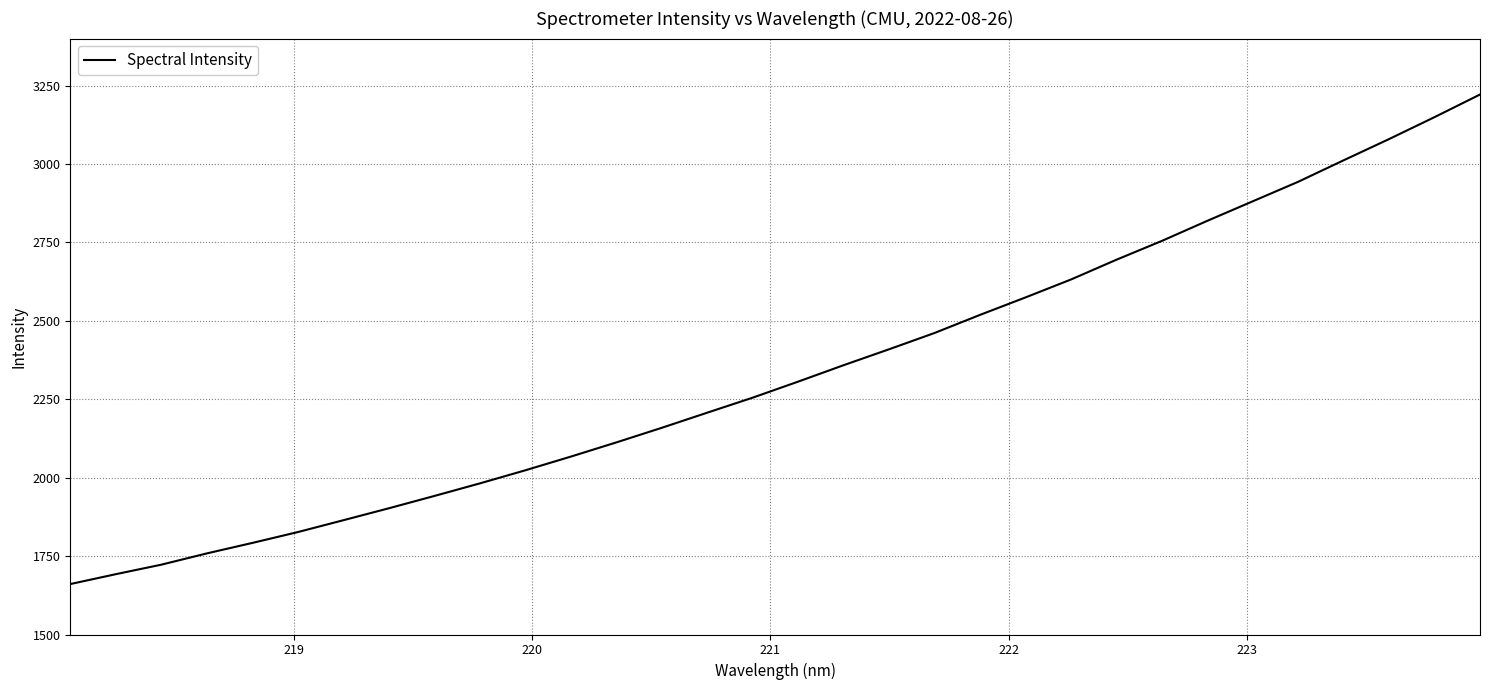

What is the maximum value shown in the chart?

3221.6